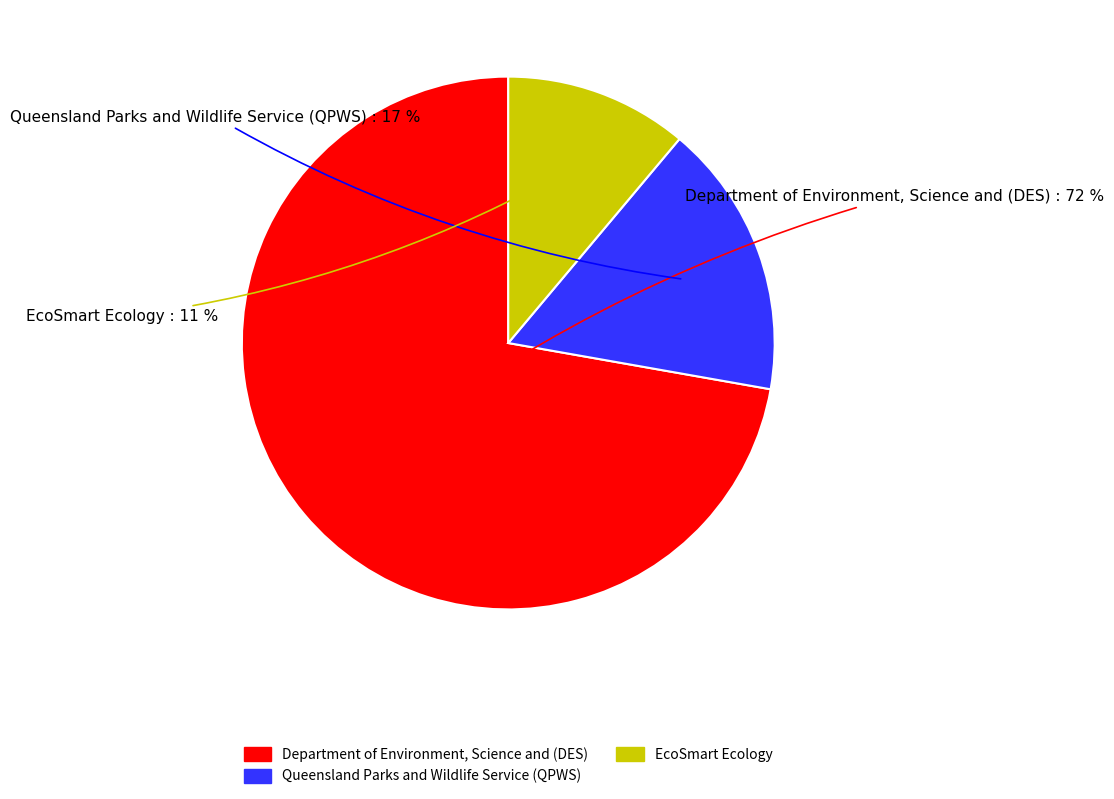

How many segments does this pie chart have?

3